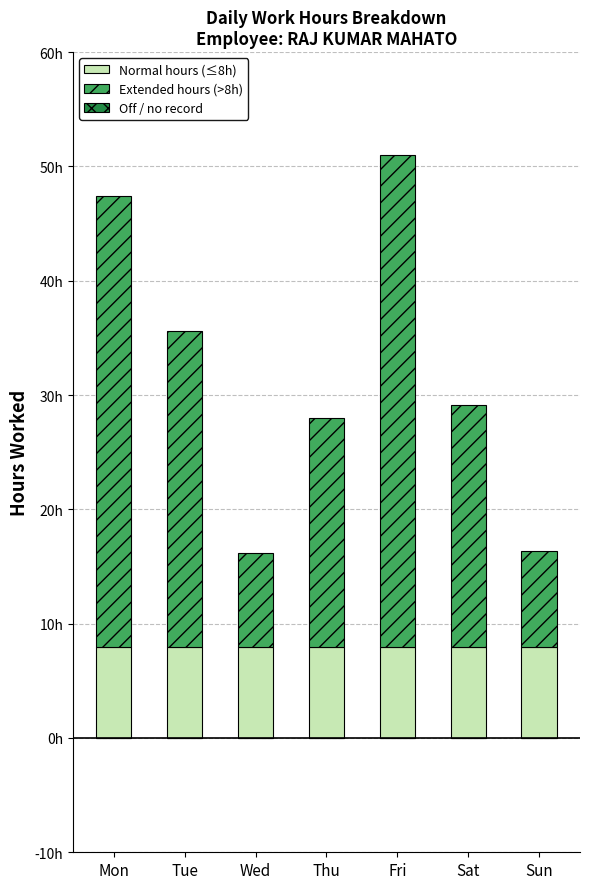

Which series changed the most between Mon and Tue?

Extended hours (>8h)